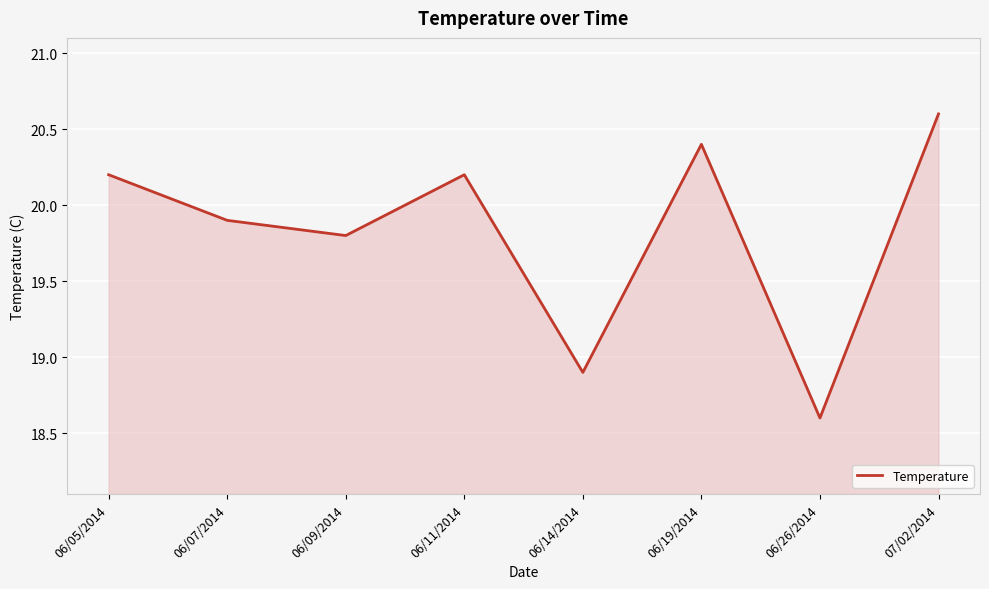

What is the smallest value displayed?

18.6